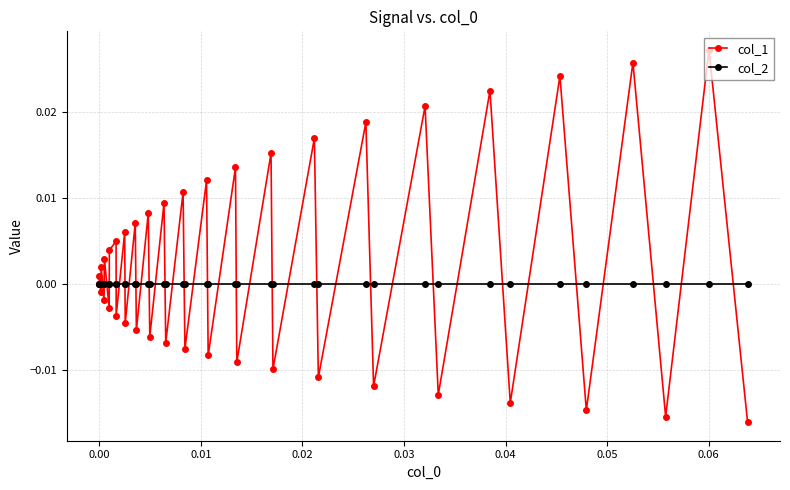

Which series has the widest spread of values?

col_1